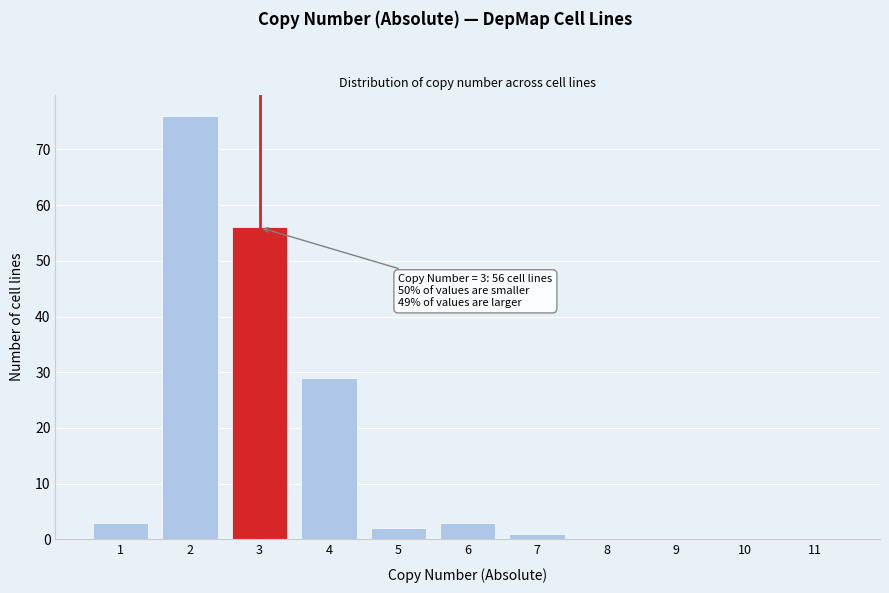

Reading right to left, extract all data points from this chart.

11=0	10=0	9=0	8=0	7=1	6=3	5=2	4=29	3=56	2=76	1=3